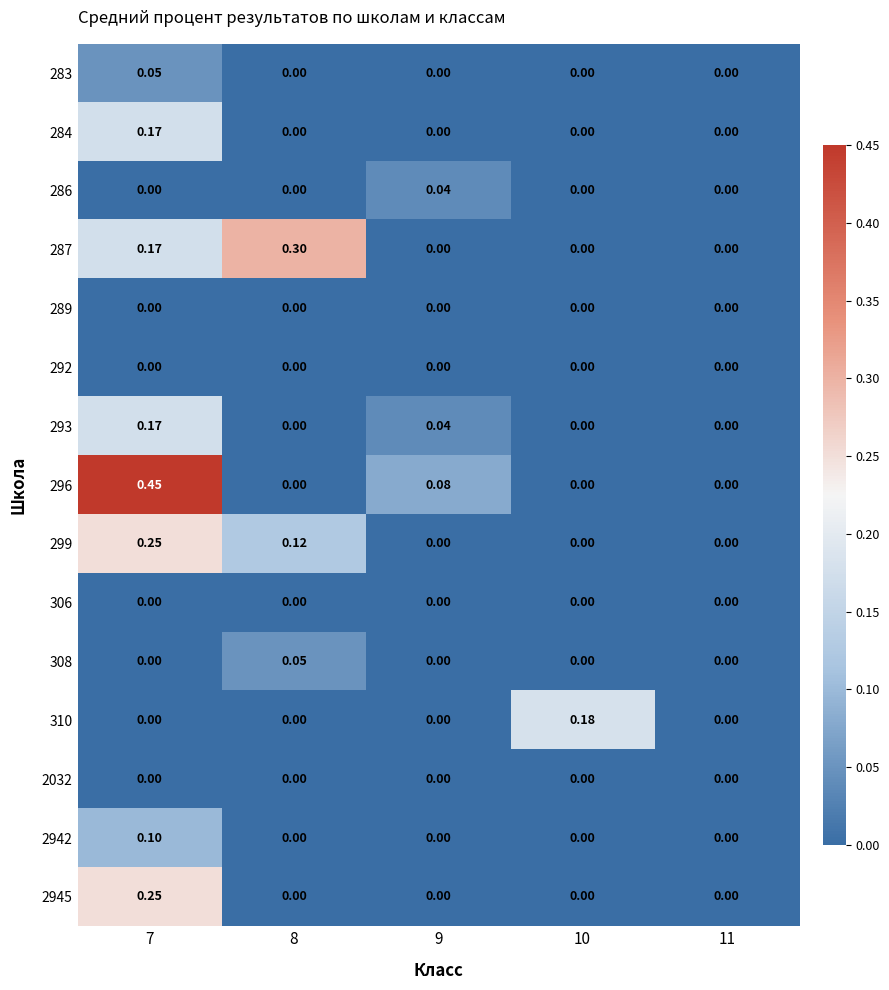

Is the value of 284 at 7 greater than the value of 2032 at 10?

Yes